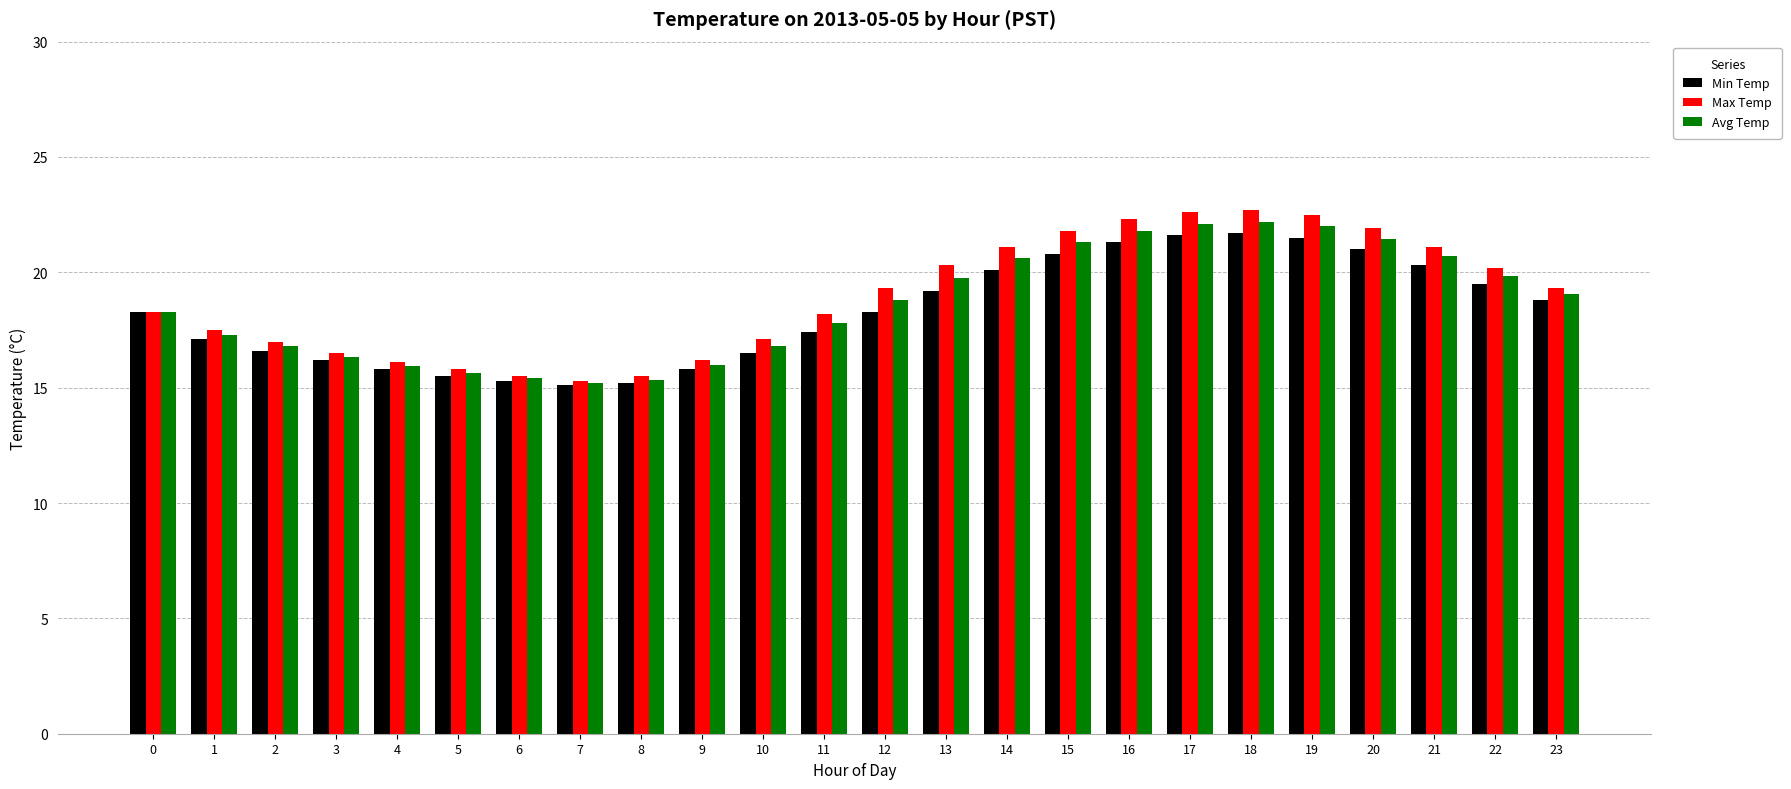

What is the difference between the second highest and minimum values in the Max Temp series?

7.3